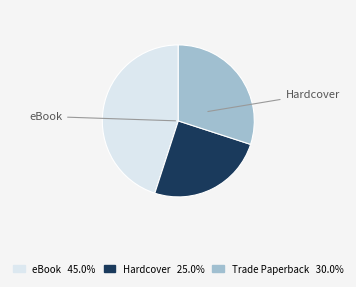

Does any single category account for the majority?

No